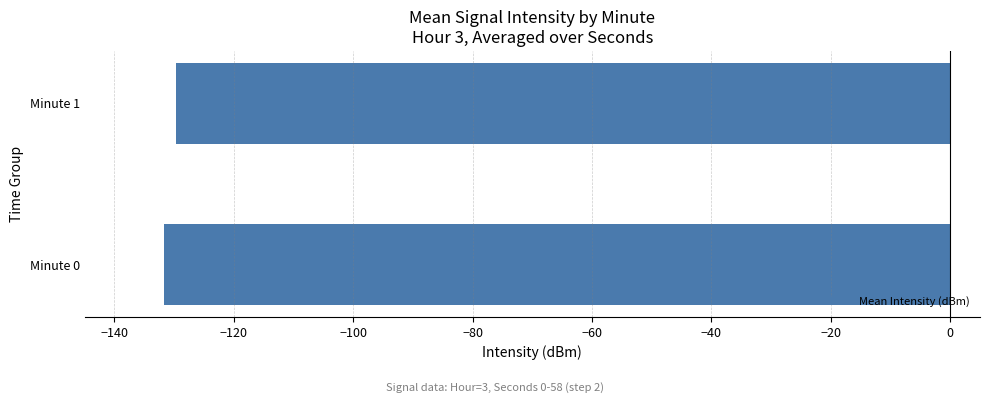

How many values are between -131 and -129?

1